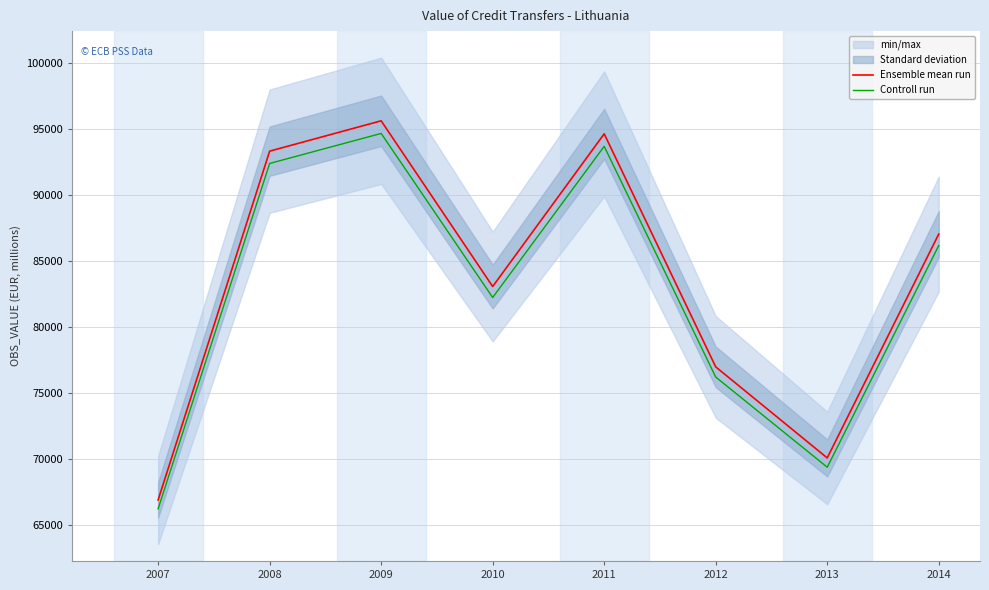

What is the value of the Controll run point at the 7th from the left?

69399.1